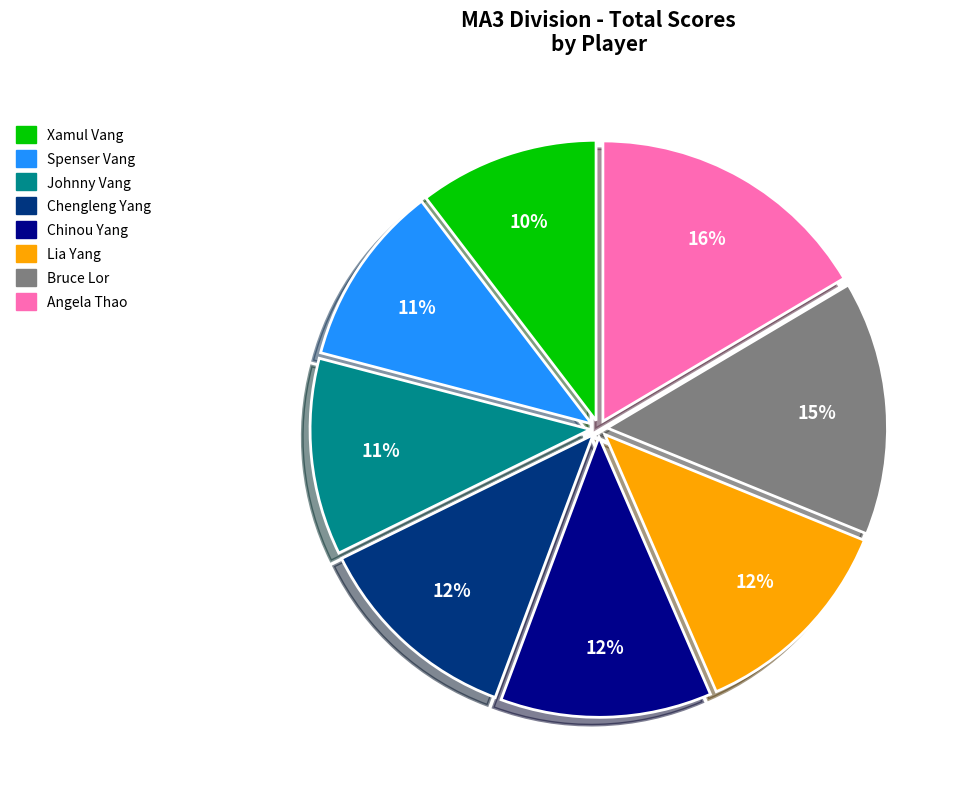

What is the largest slice in the pie chart?

Angela Thao